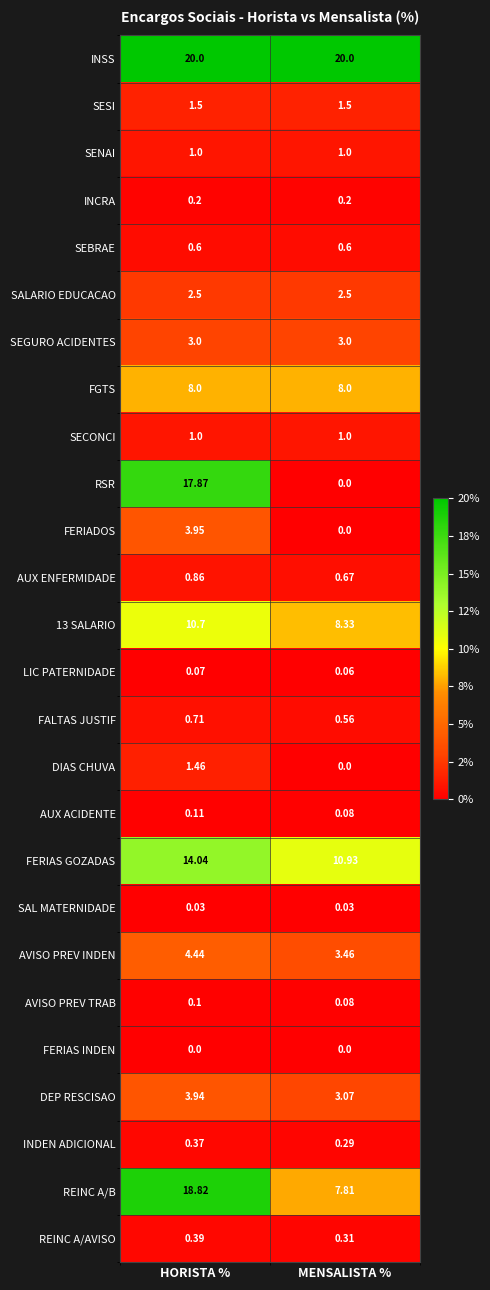

Is the value of SEGURO ACIDENTES at MENSALISTA % greater than the value of RSR at HORISTA %?

No